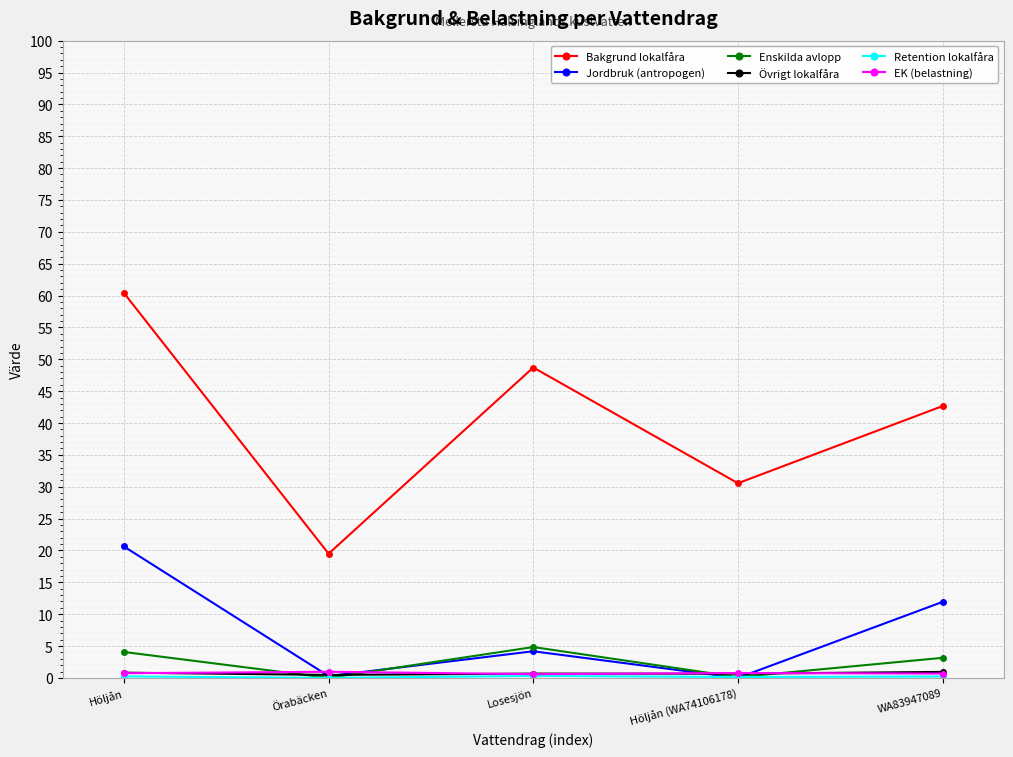

Is the value of Bakgrund lokalfåra at Örabäcken greater than the value of Enskilda avlopp at WA83947089?

Yes